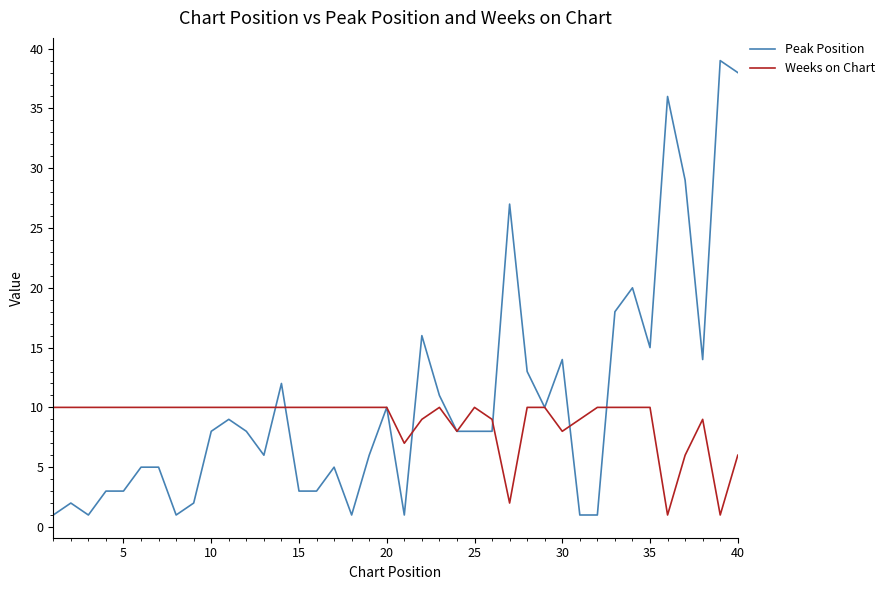

Reading left to right, what are all the values shown in this chart?

Peak Position: 1	2	1	3	3	5	5	1	2	8	9	8	6	12	3	3	5	1	6	10	1	16	11	8	8	8	27	13	10	14	1	1	18	20	15	36	29	14	39	38
Weeks on Chart: 10	10	10	10	10	10	10	10	10	10	10	10	10	10	10	10	10	10	10	10	7	9	10	8	10	9	2	10	10	8	9	10	10	10	10	1	6	9	1	6